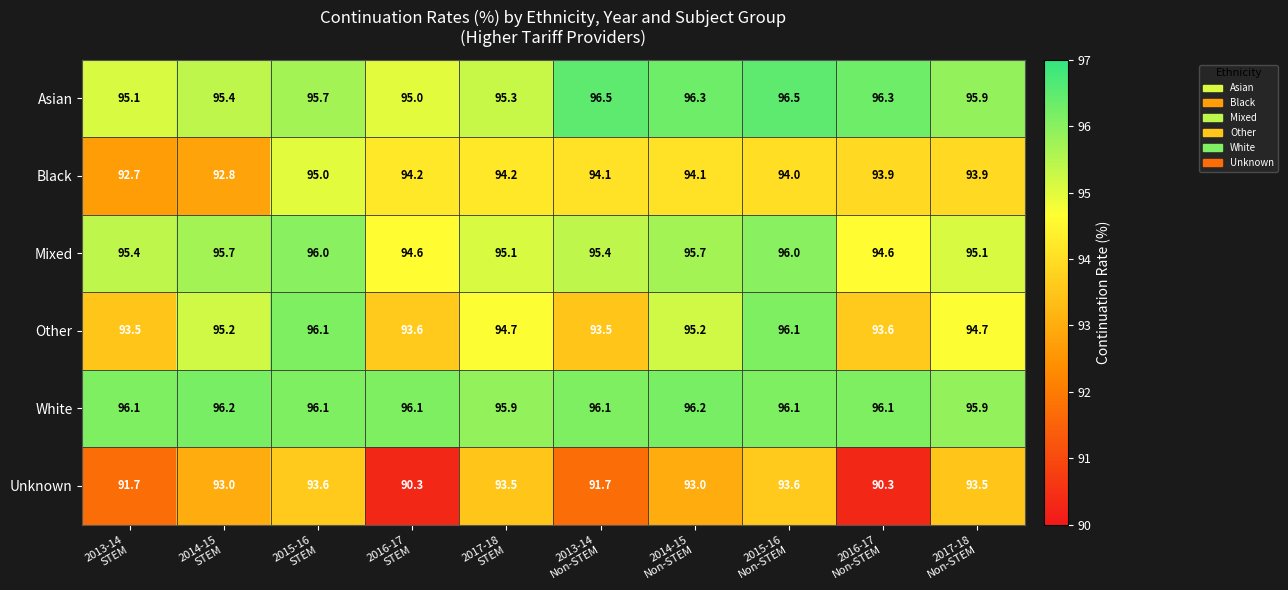

What is the average value of the Other series?

94.6